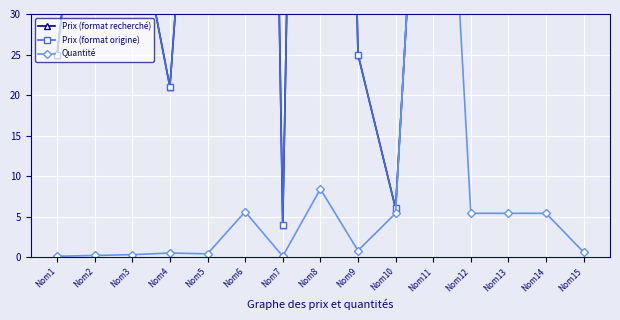

What is the sum of the Prix (format recherché) values at Nom6 and Nom11?

372.0